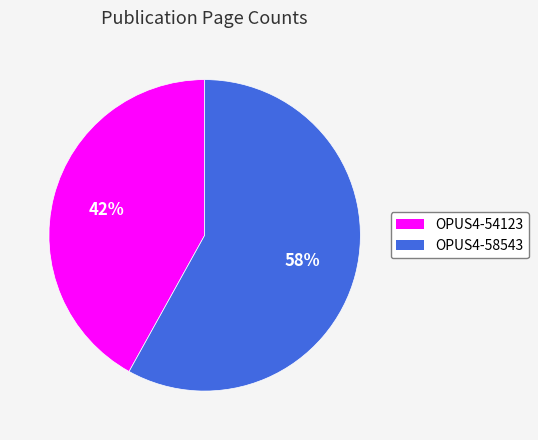

Is the sum of OPUS4-58543 and OPUS4-54123 greater than half?

Yes